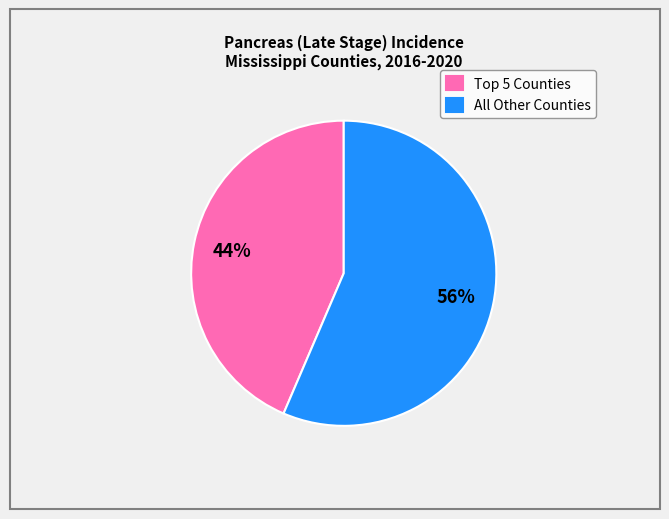

Rank the categories by value from highest to lowest.

All Other Counties, Top 5 Counties